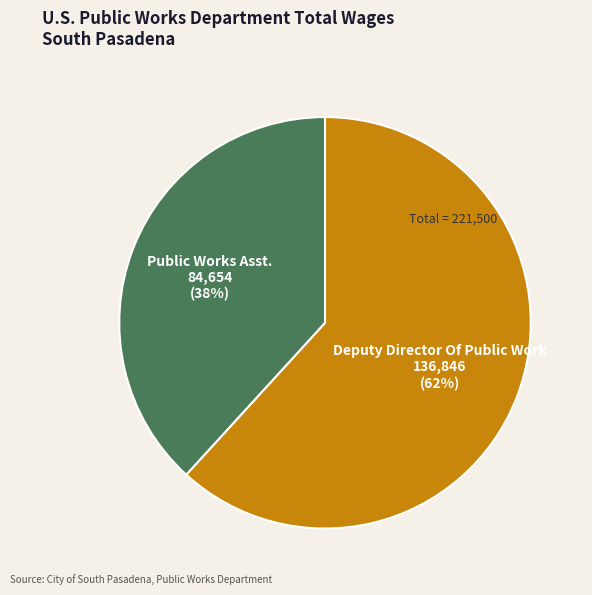

To the nearest percent, what is the average slice percentage?

50%